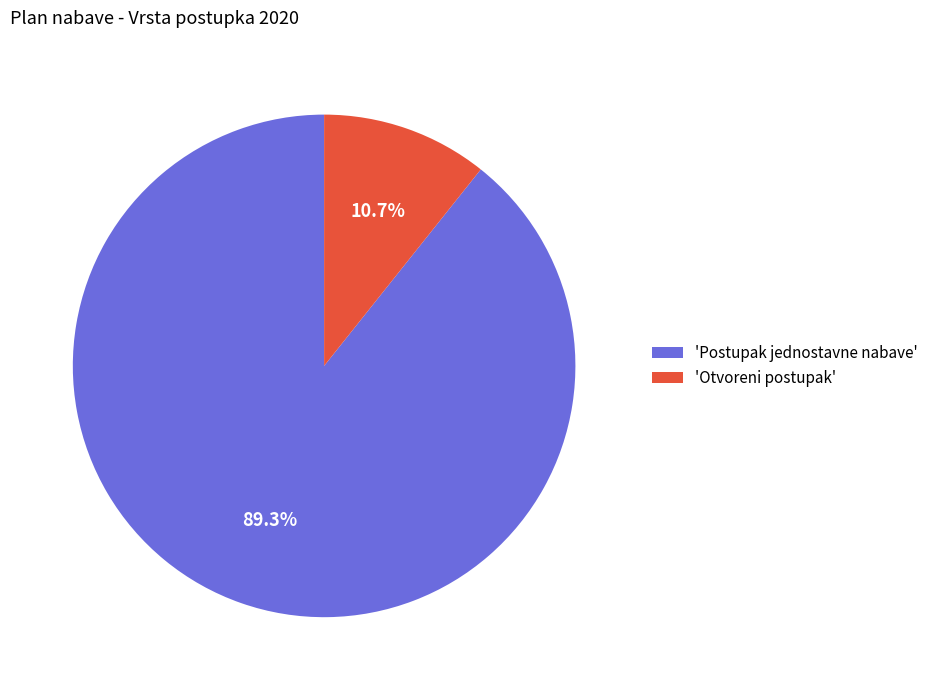

Is there any slice that represents more than half of the pie?

Yes